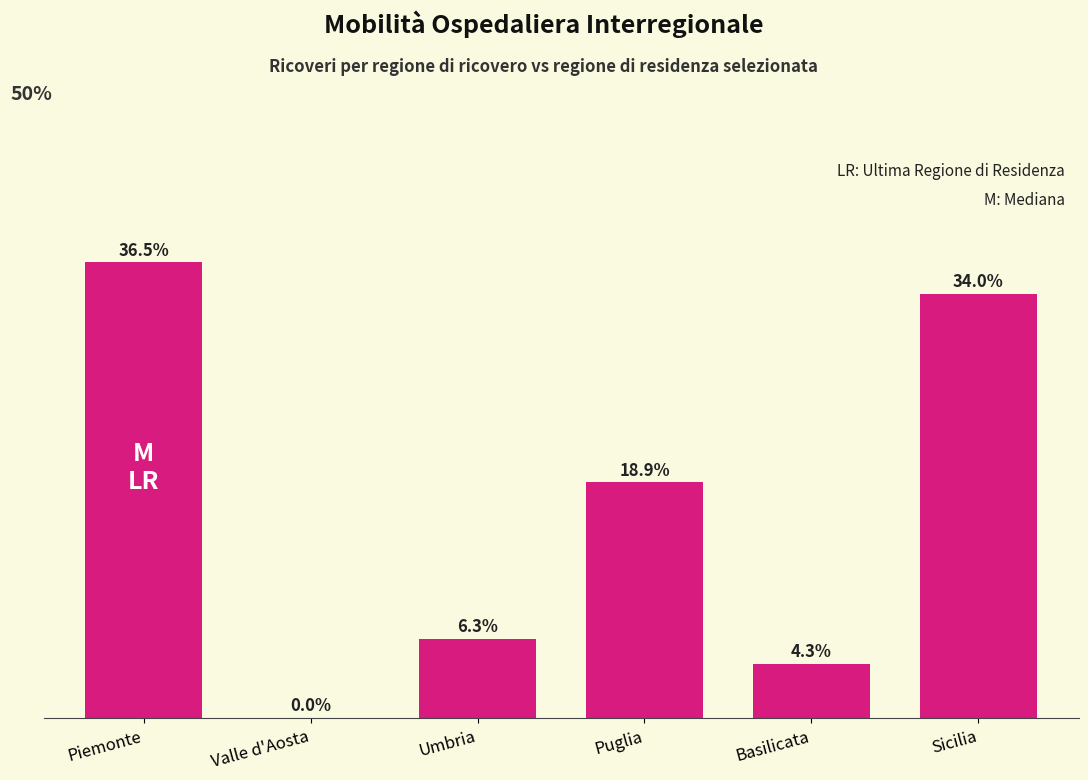

At which category does the chart reach its peak across all series?

Piemonte